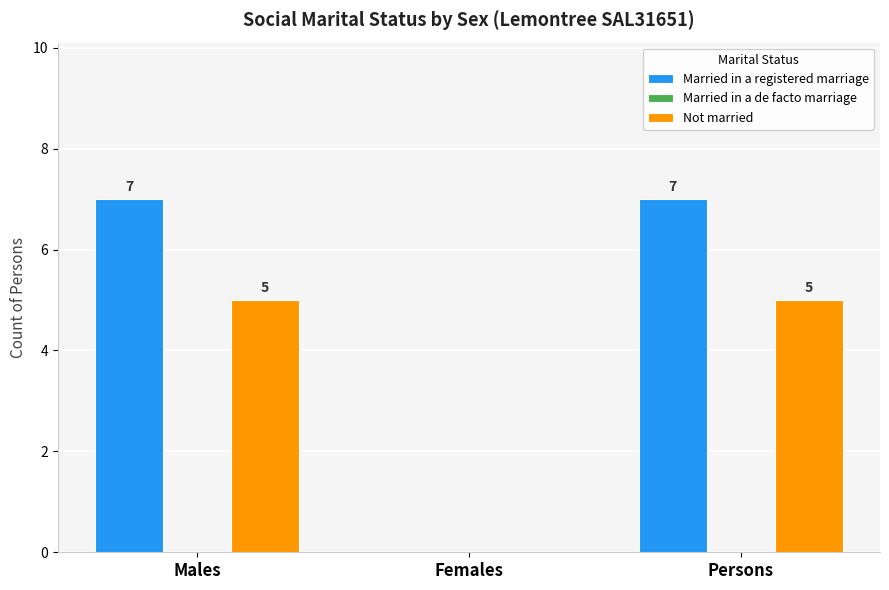

What is the difference between the Married in a registered marriage values at Females and Males?

7